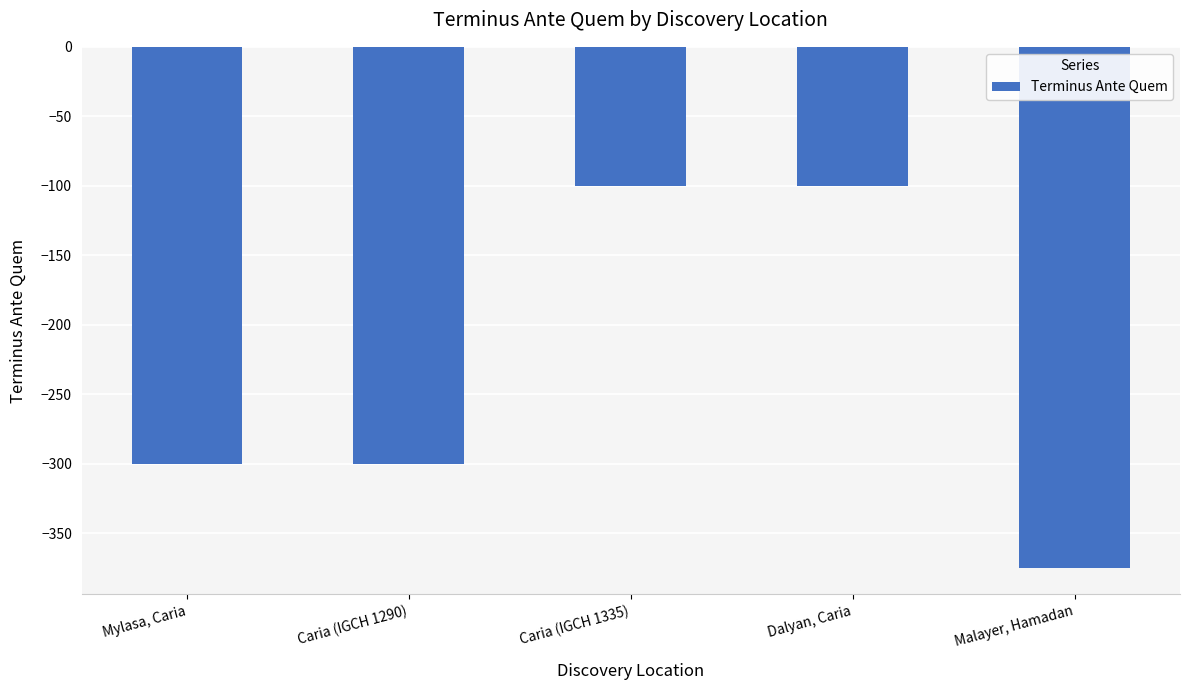

What is the sum of all values?

-1175